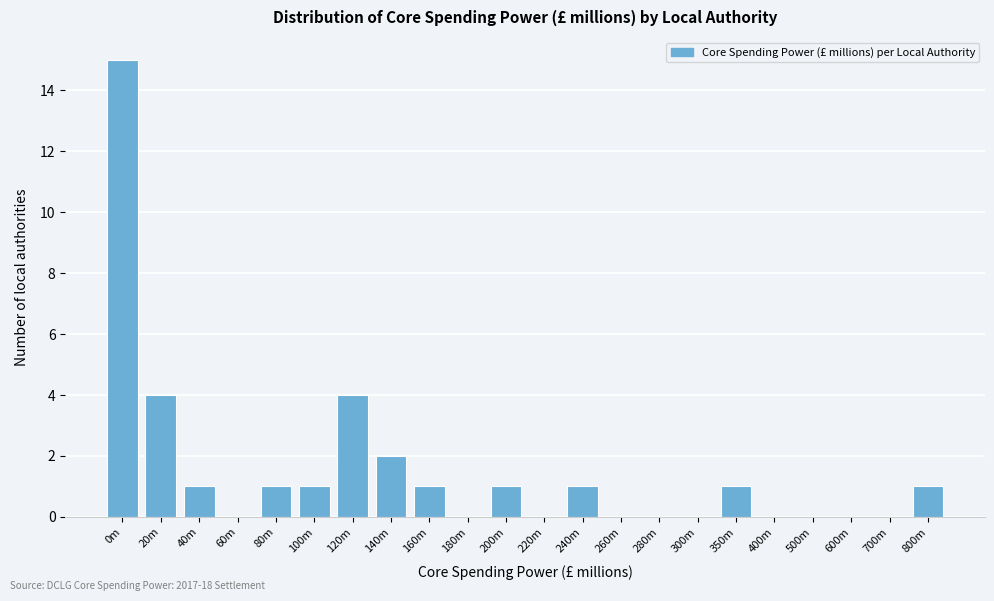

Reading right to left, what are all the values shown in this chart?

800m=1	700m=0	600m=0	500m=0	400m=0	350m=1	300m=0	280m=0	260m=0	240m=1	220m=0	200m=1	180m=0	160m=1	140m=2	120m=4	100m=1	80m=1	60m=0	40m=1	20m=4	0m=15